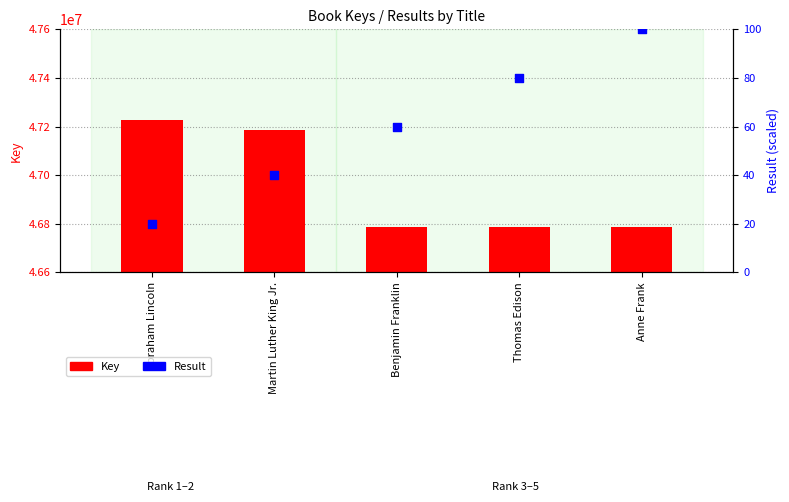

At how many categories does at least one series exceed 25790526?

5